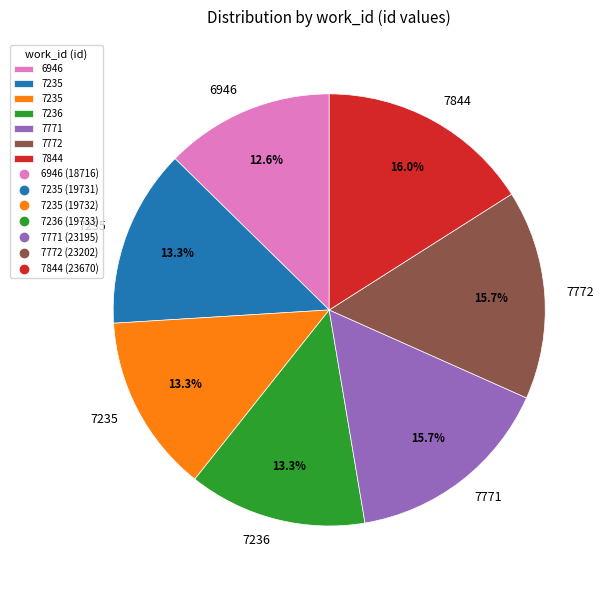

How many segments does this pie chart have?

7